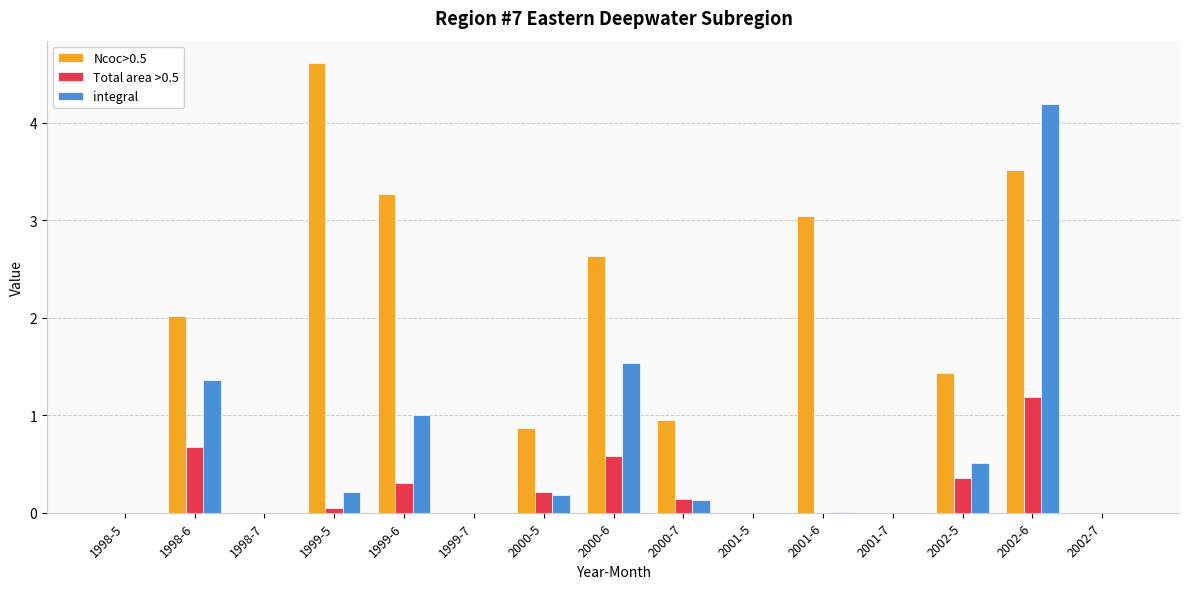

What are all the series names shown in the legend?

Ncoc>0.5, Total area >0.5, integral